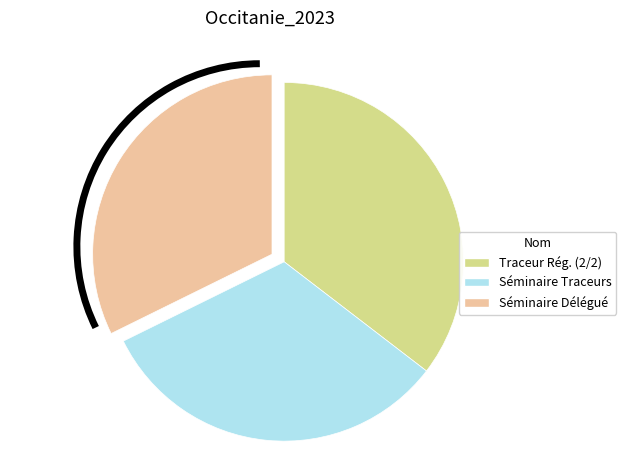

Between Traceur Rég. (2/2) and Séminaire Traceurs, which is larger?

Traceur Rég. (2/2)